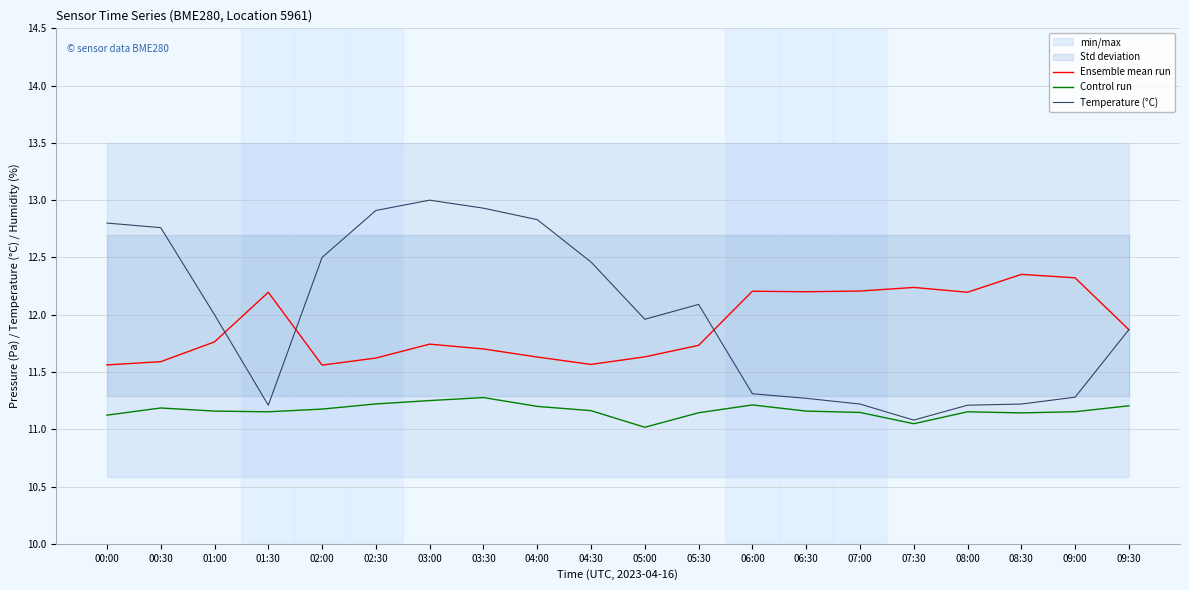

How many lines are shown in the chart?

3